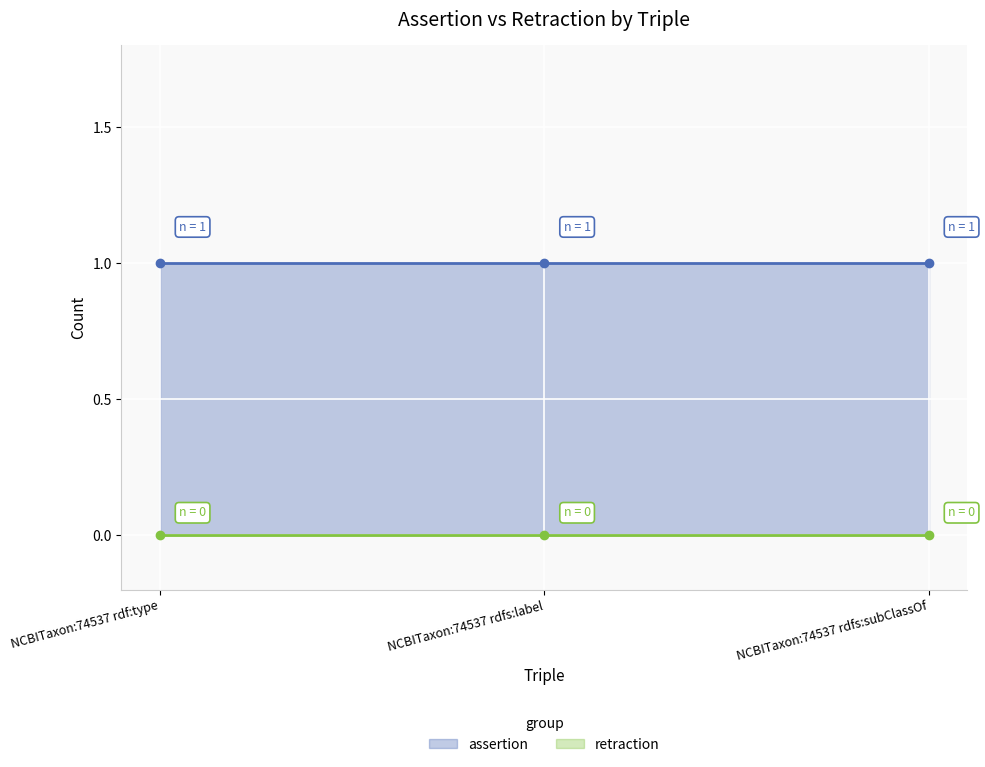

What is the maximum value shown in the chart?

1